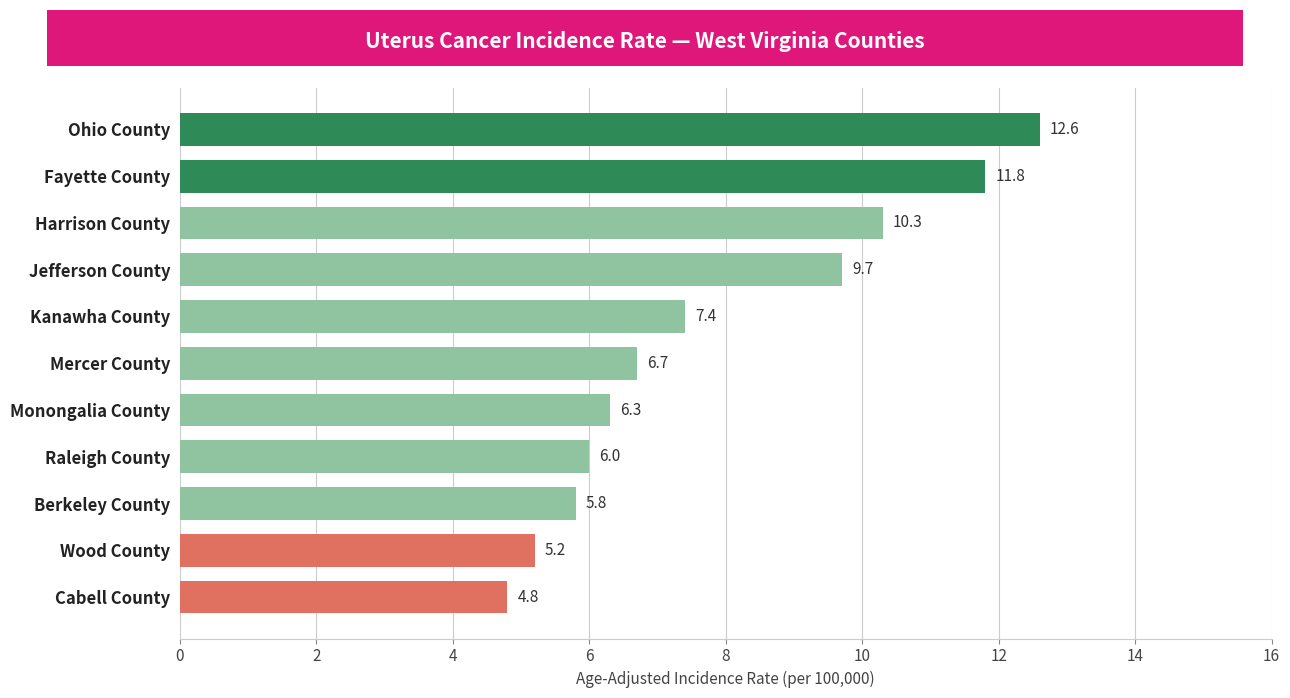

What is the change in value from Mercer County to Cabell County?

-1.9